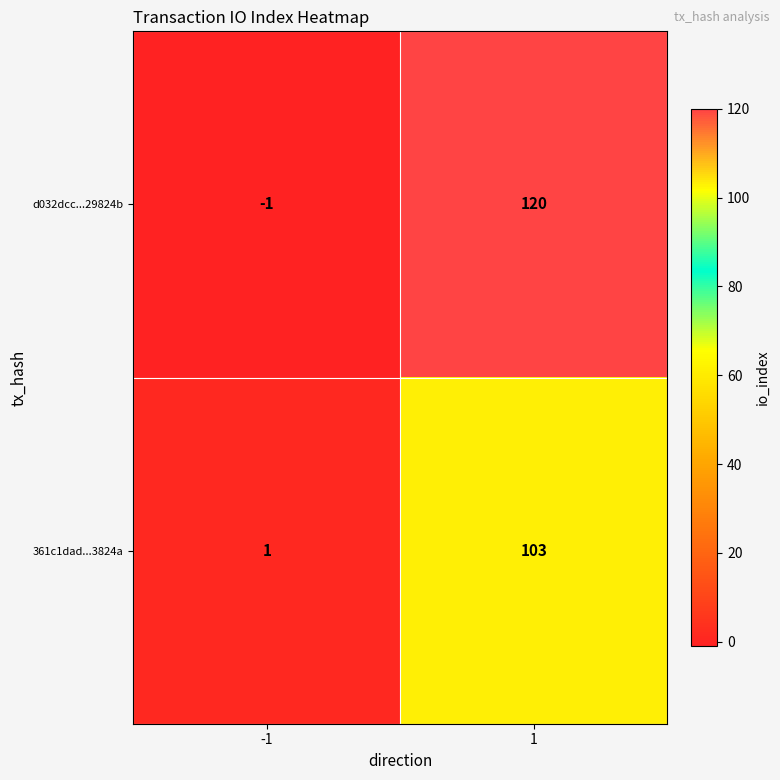

Which series has the largest total across all categories?

d032dcc...29824b